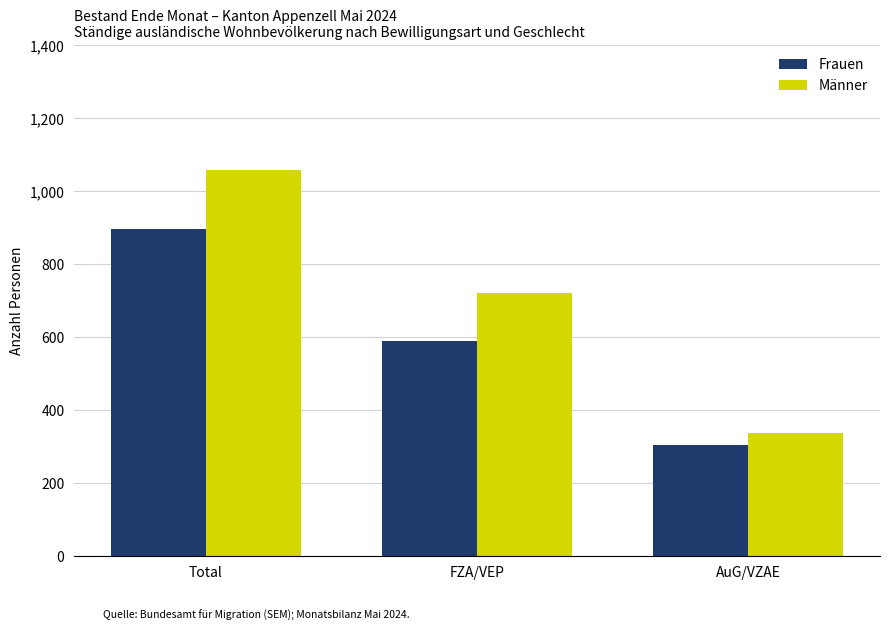

Reading left to right, extract all data points from this chart.

Frauen: 896	591	305
Männer: 1059	721	338